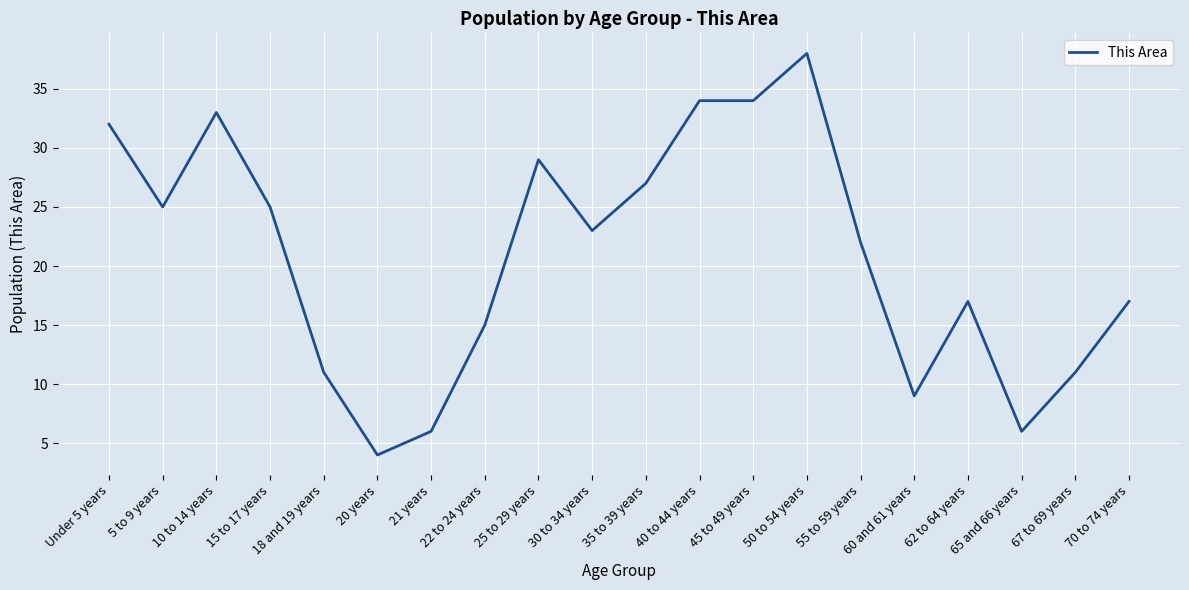

What is the change in value from 22 to 24 years to 67 to 69 years?

-4